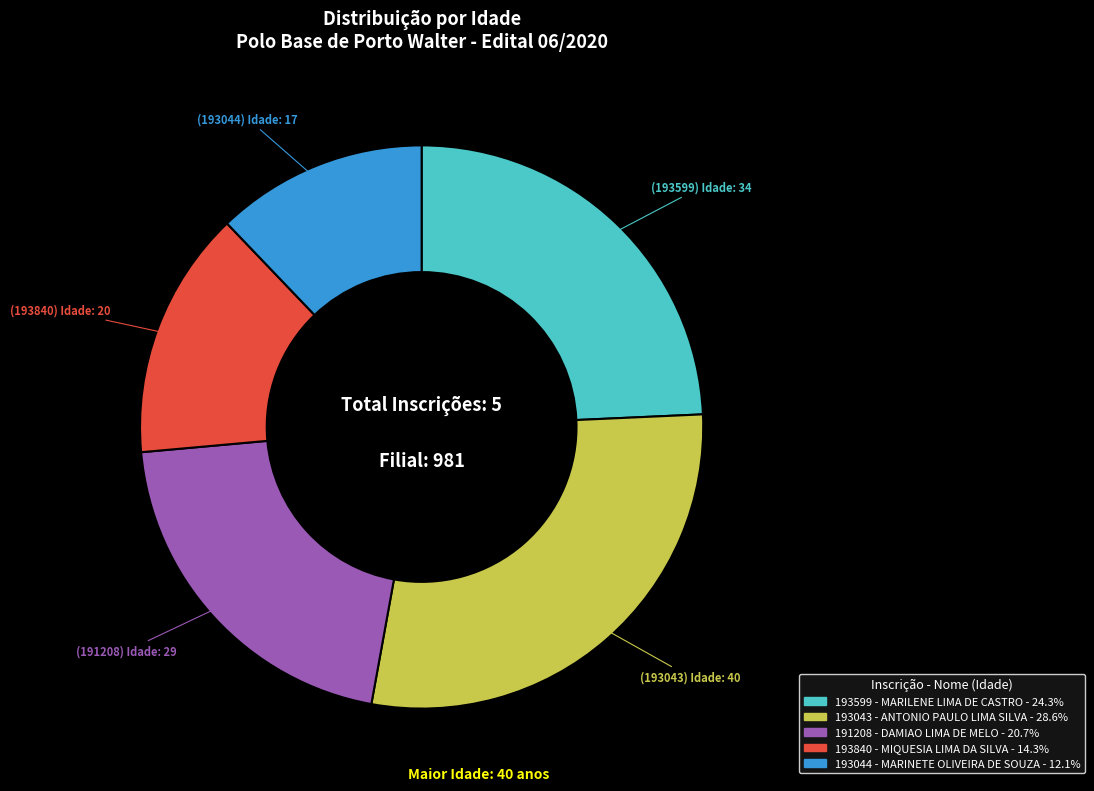

Is the sum of 193043 and 193599 greater than half?

Yes